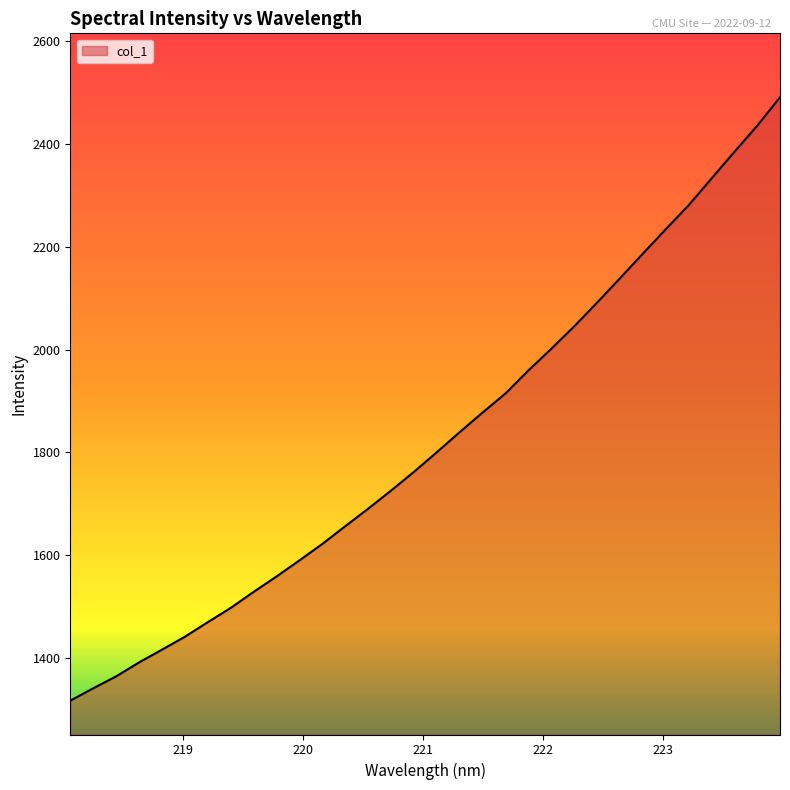

Count the number of categories in the chart.

32